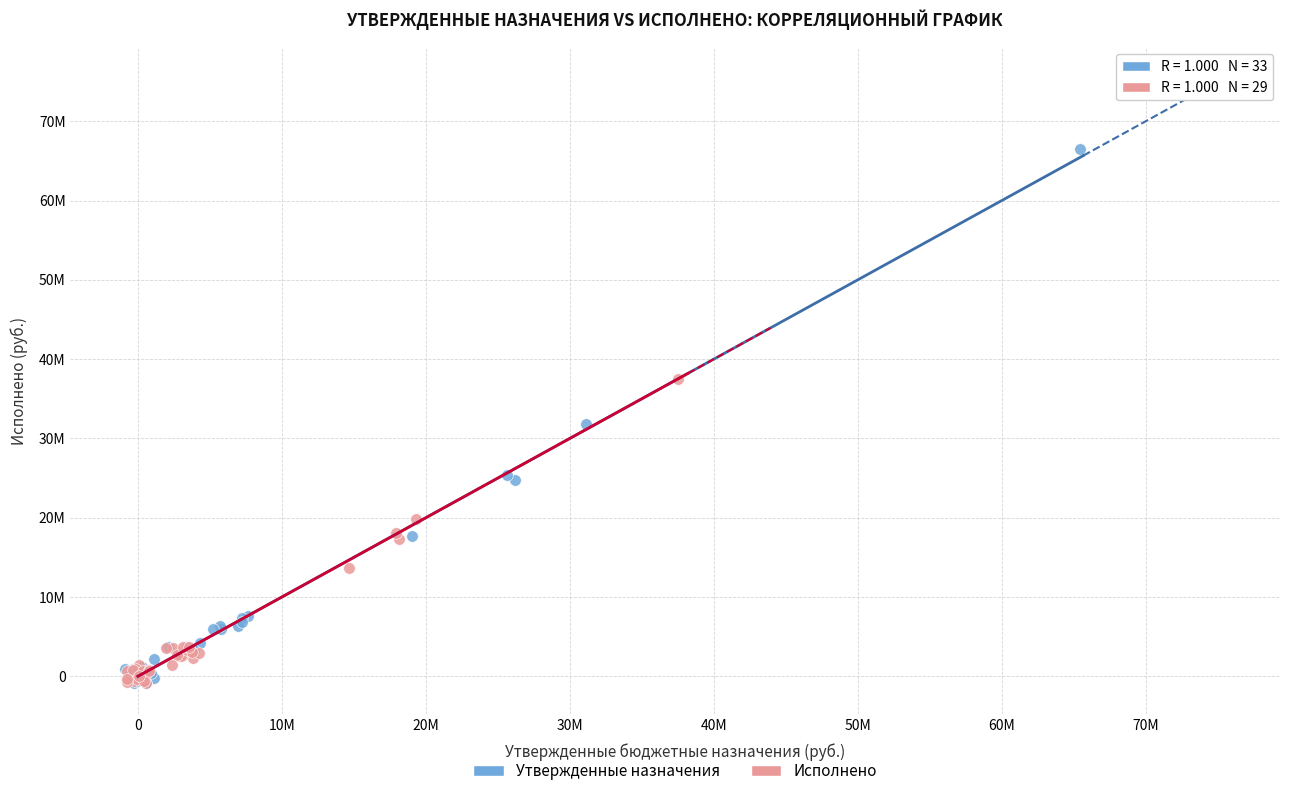

Which series has the widest spread of Y values?

Утвержденные назначения